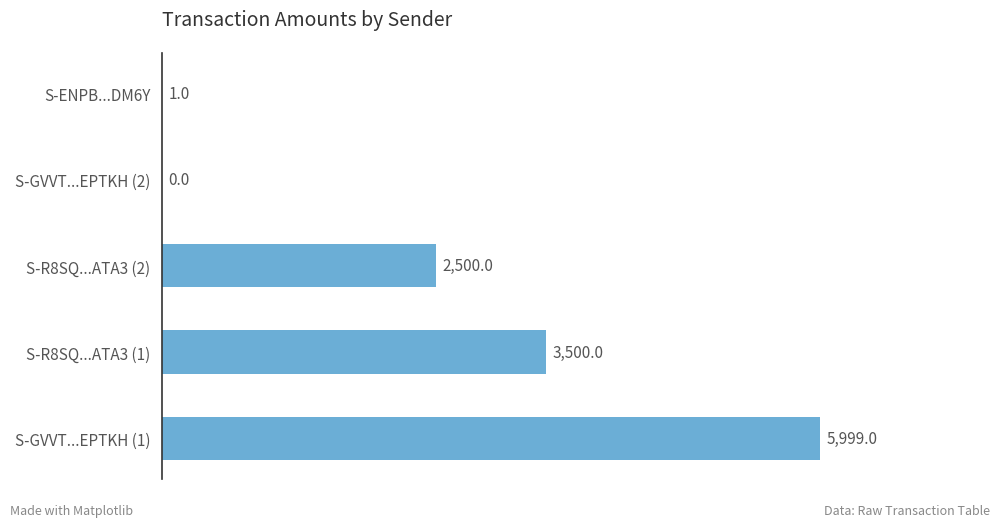

What is the change in value from S-R8SQ...ATA3 (2) to S-ENPB...DM6Y?

-2499